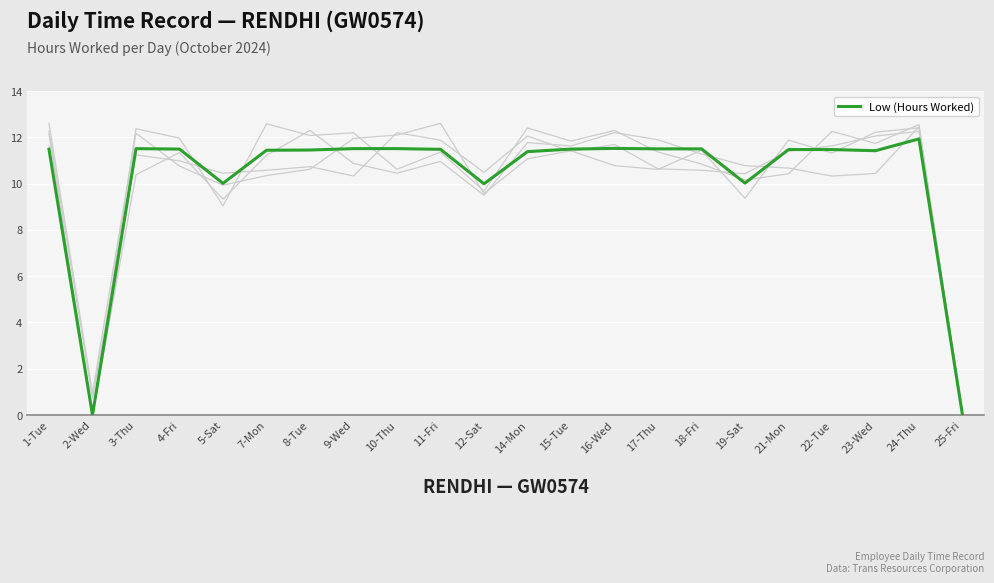

Reading left to right, list all the values displayed in this chart.

11.5	0.0	11.5	11.5	10.0	11.4	11.4	11.5	11.5	11.5	10.0	11.4	11.5	11.5	11.5	11.5	10.0	11.5	11.5	11.4	11.9	0.0